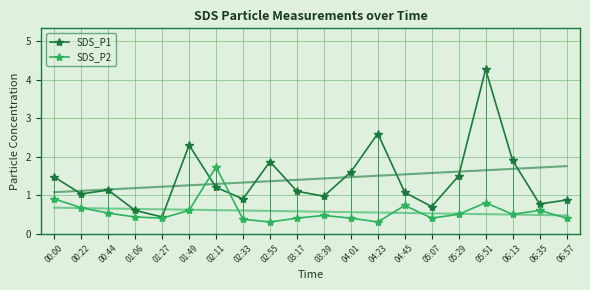

What is the difference between the highest and lowest values at 05:29?

1.0